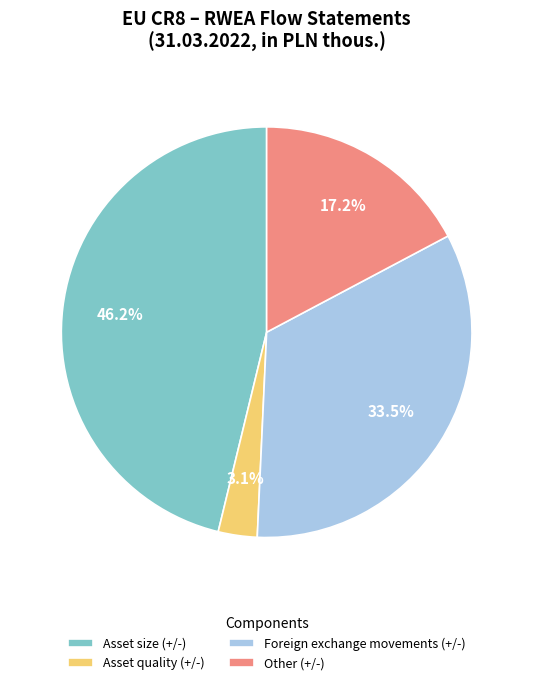

What is the smallest slice in the pie chart?

Asset quality (+/-)